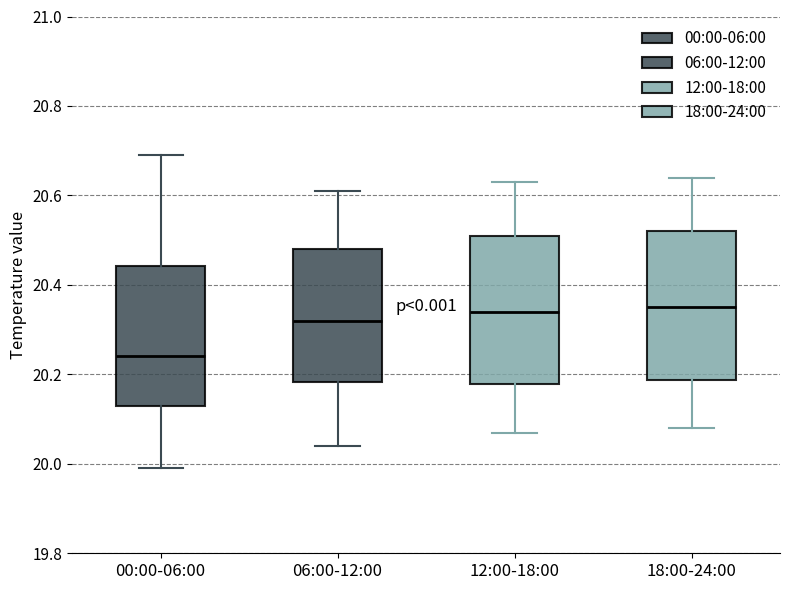

Which box's median line is the lowest?

00:00-06:00